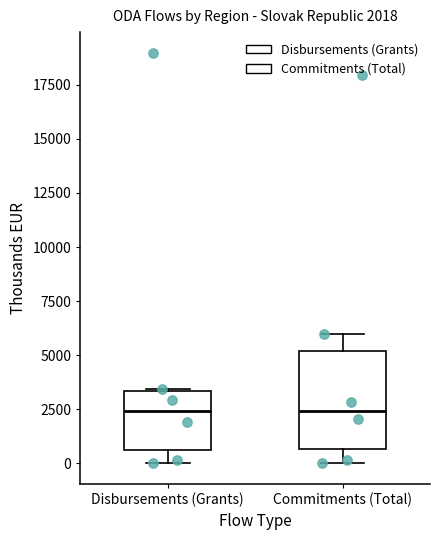

Comparing the boxes themselves (not the whiskers), which one is the tallest?

Commitments (Total)